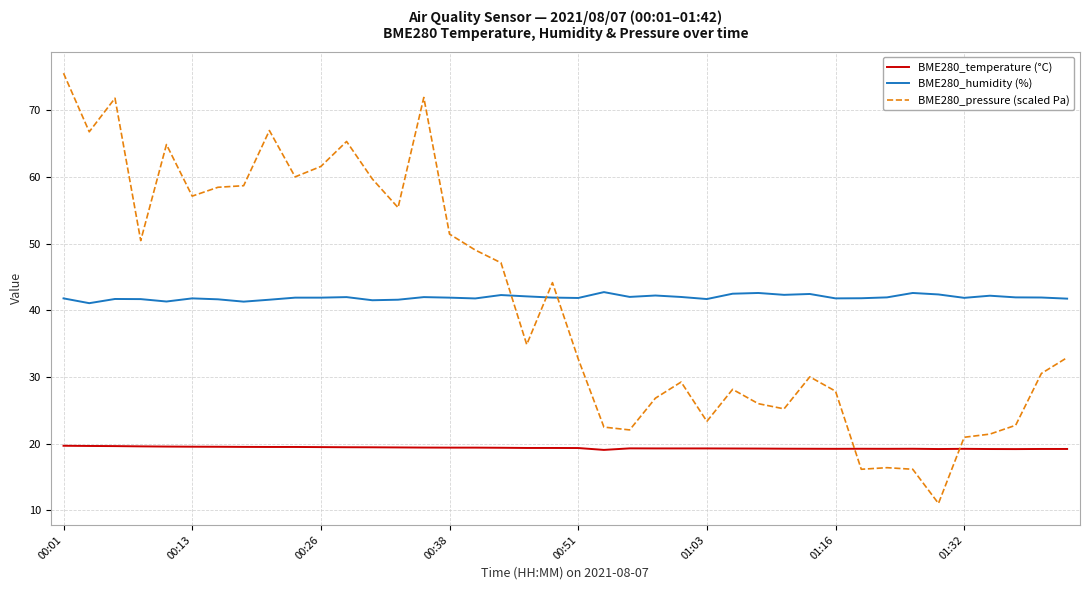

How many times do BME280_temperature (°C) and BME280_pressure (scaled Pa) cross each other?

2